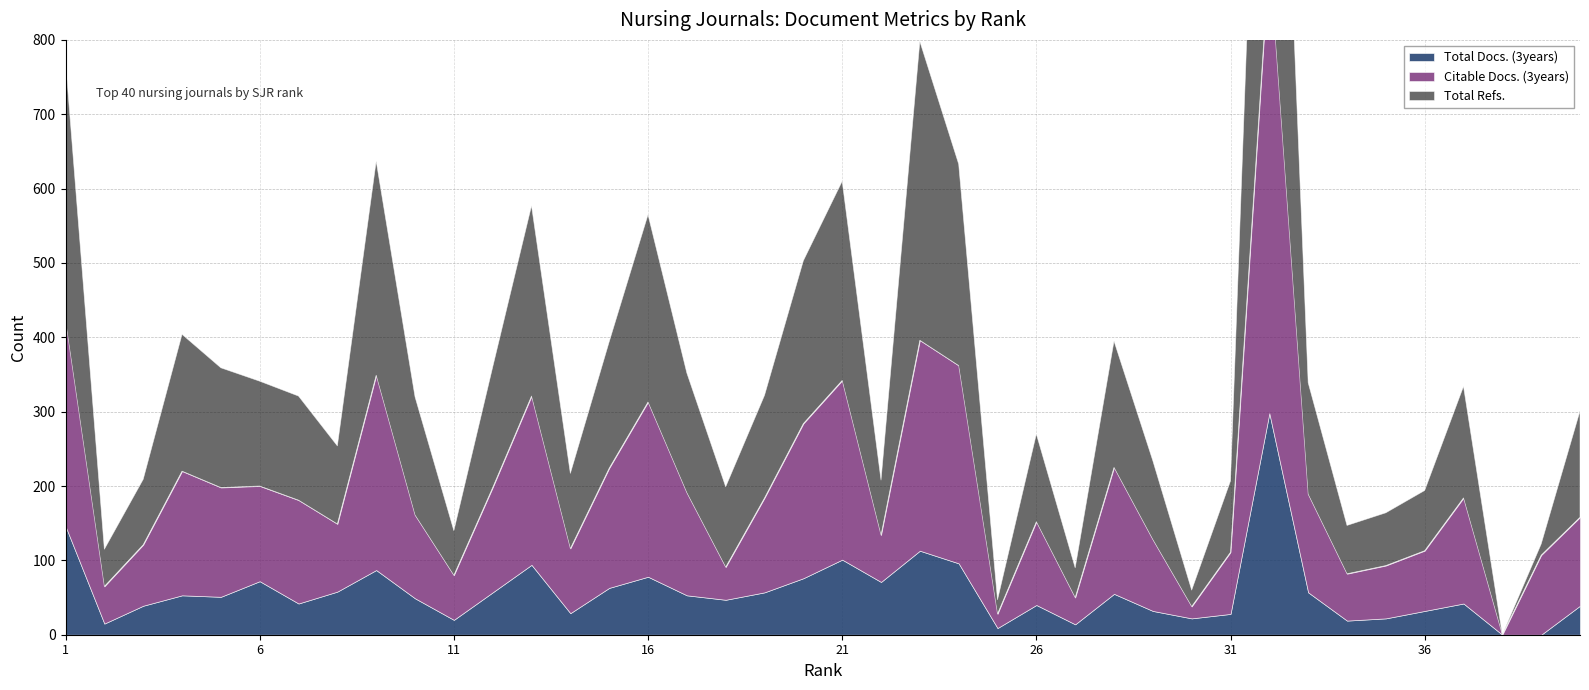

True or false: Total Refs. has a value of 118 at 26.

True